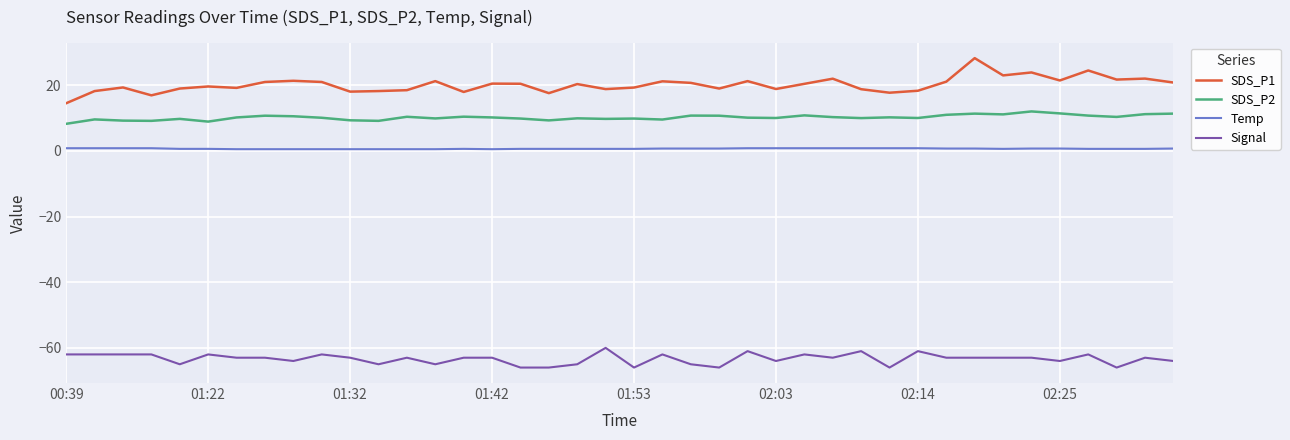

What is the minimum value shown in the chart?

-66.0